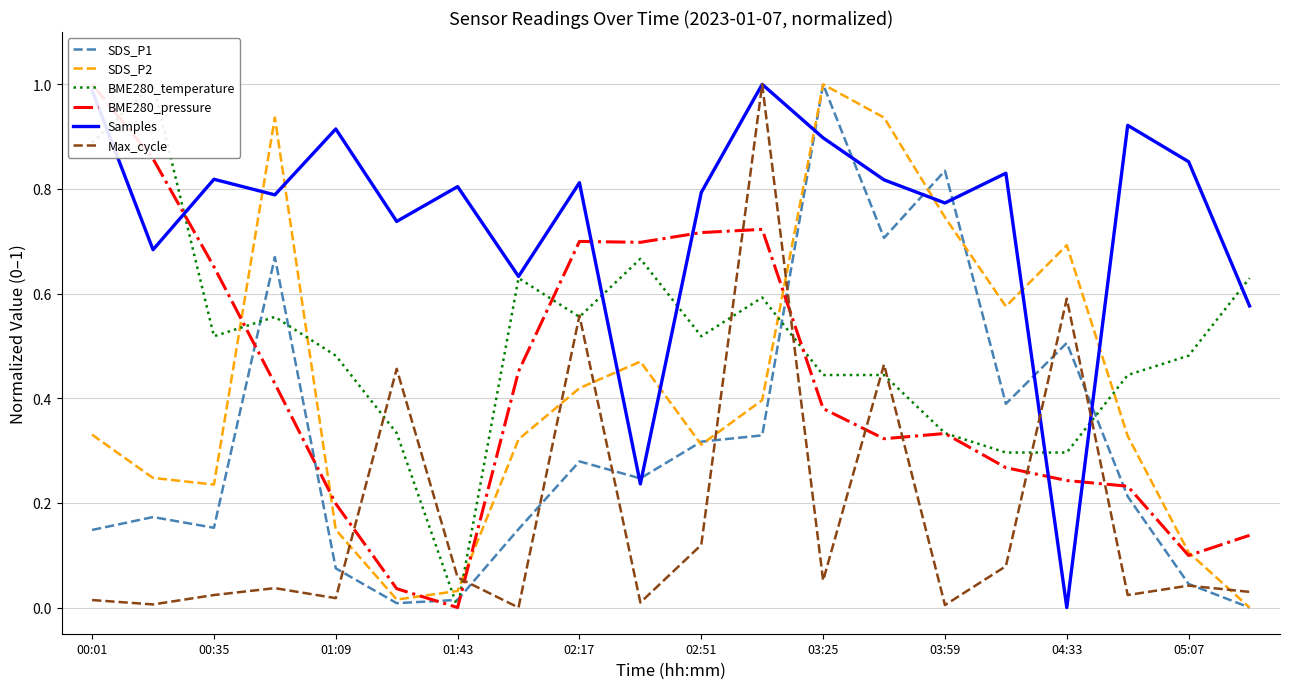

Is the value of Max_cycle at 03:59 greater than the value of SDS_P1 at 05:07?

No